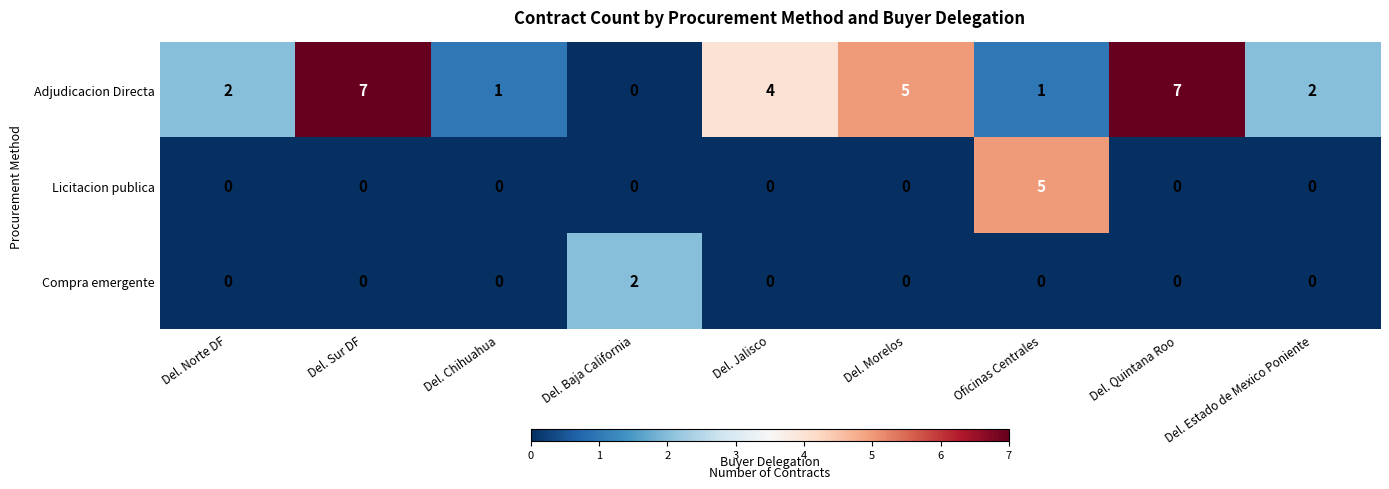

Rank the series by their maximum value, from lowest to highest.

Compra emergente, Licitacion publica, Adjudicacion Directa